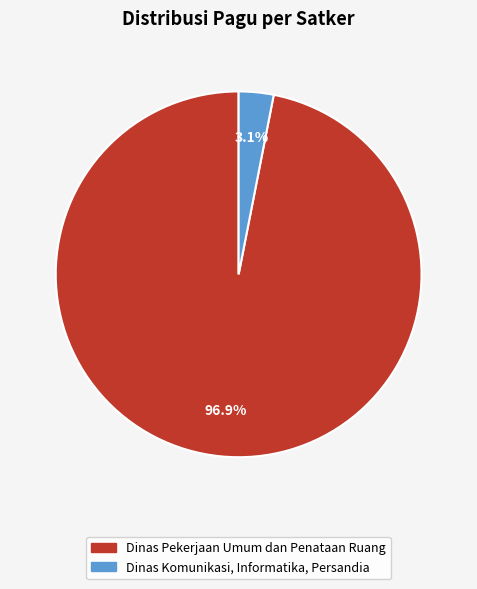

Is there any slice that represents more than half of the pie?

Yes